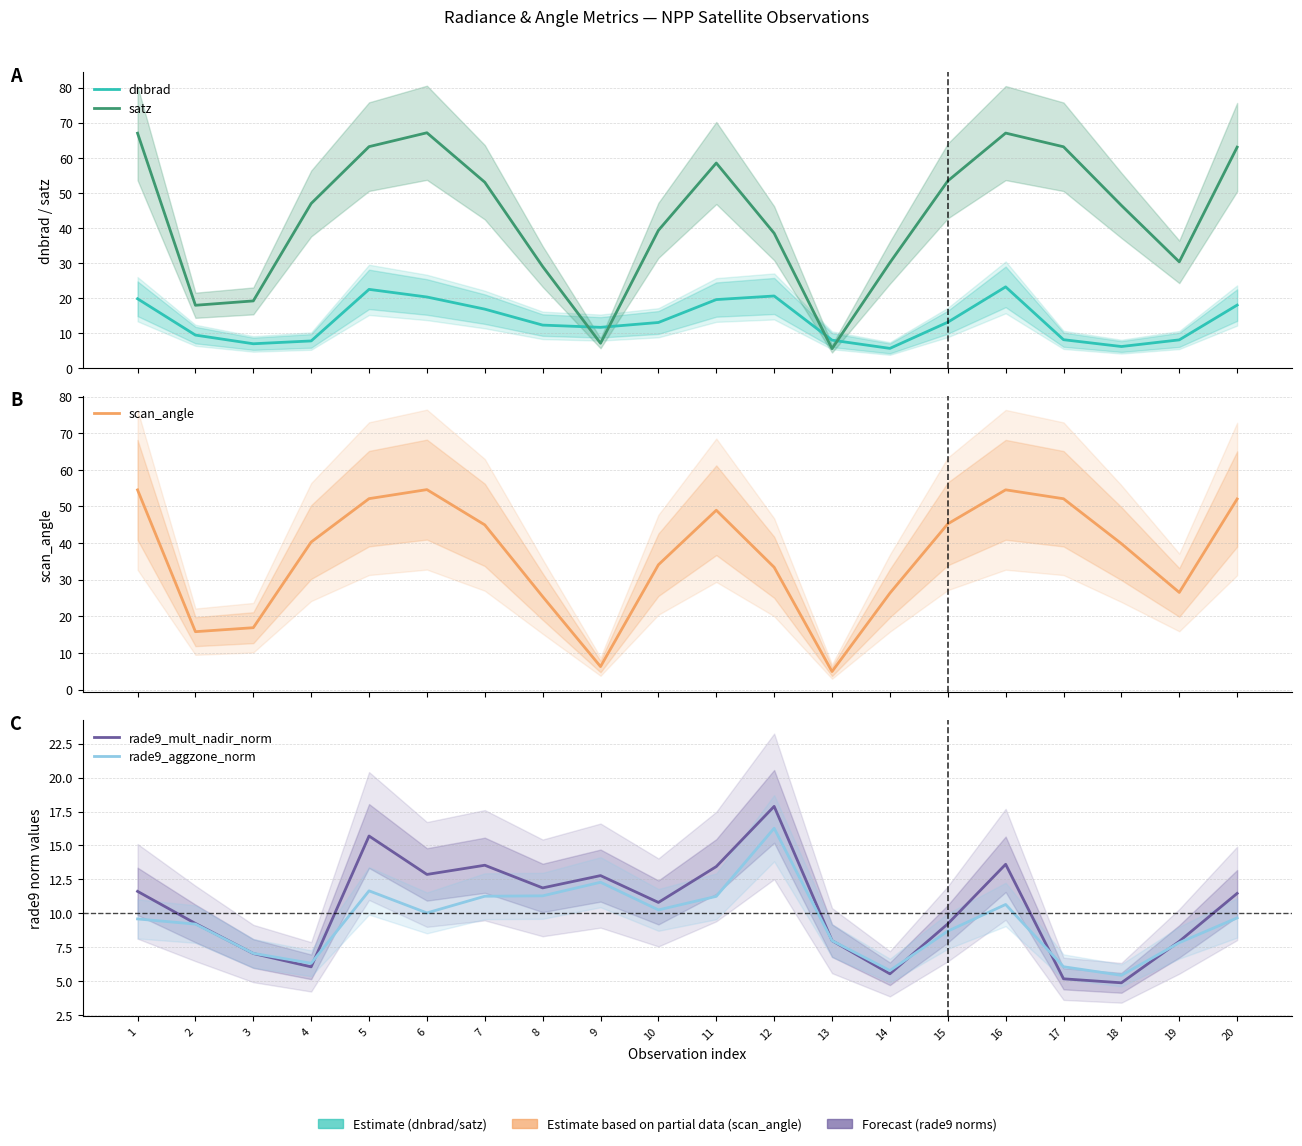

True or false: satz has a value of 3.8 at 13.

False